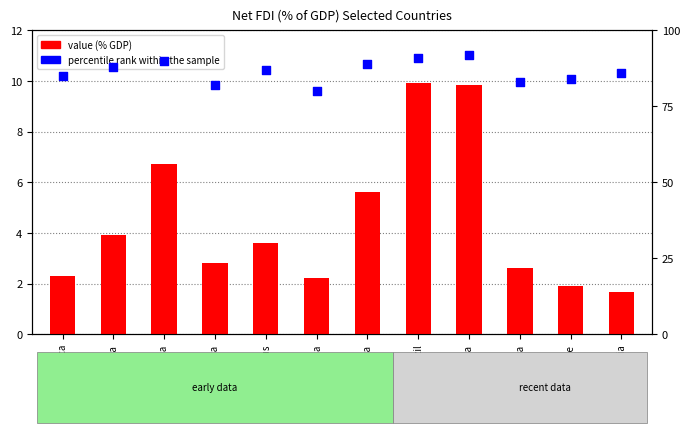

What is the total value across all series at Colombia?

91.9